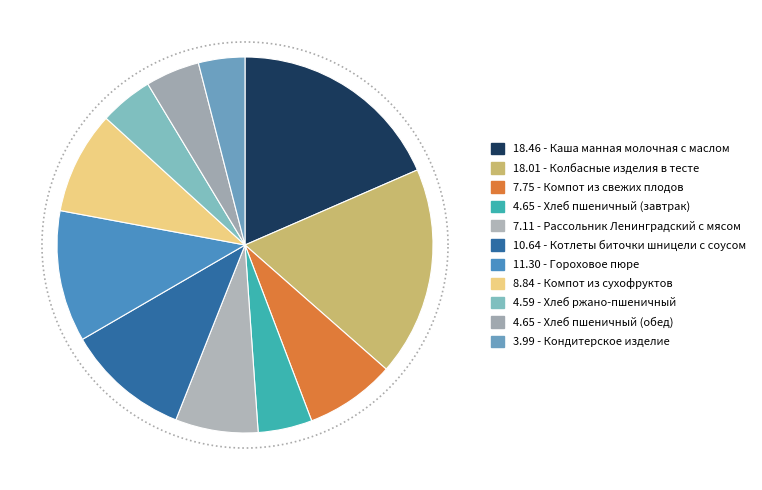

Which category has the biggest portion of the pie?

Каша манная молочная с маслом